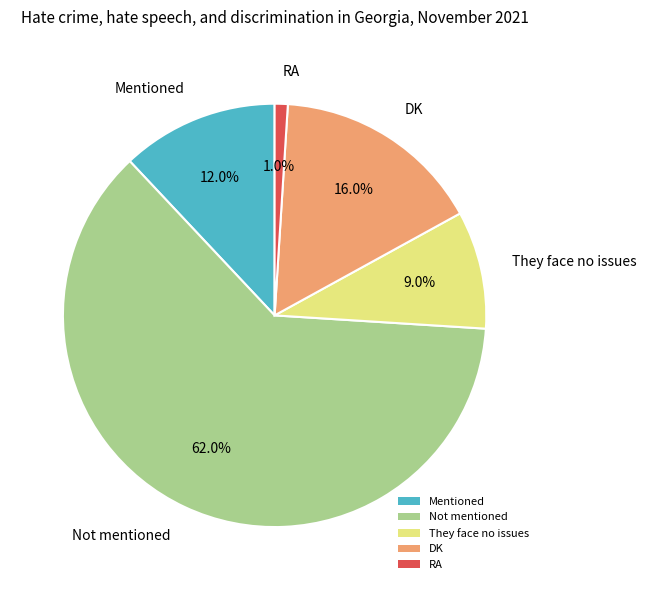

How many slices are in this pie chart?

5